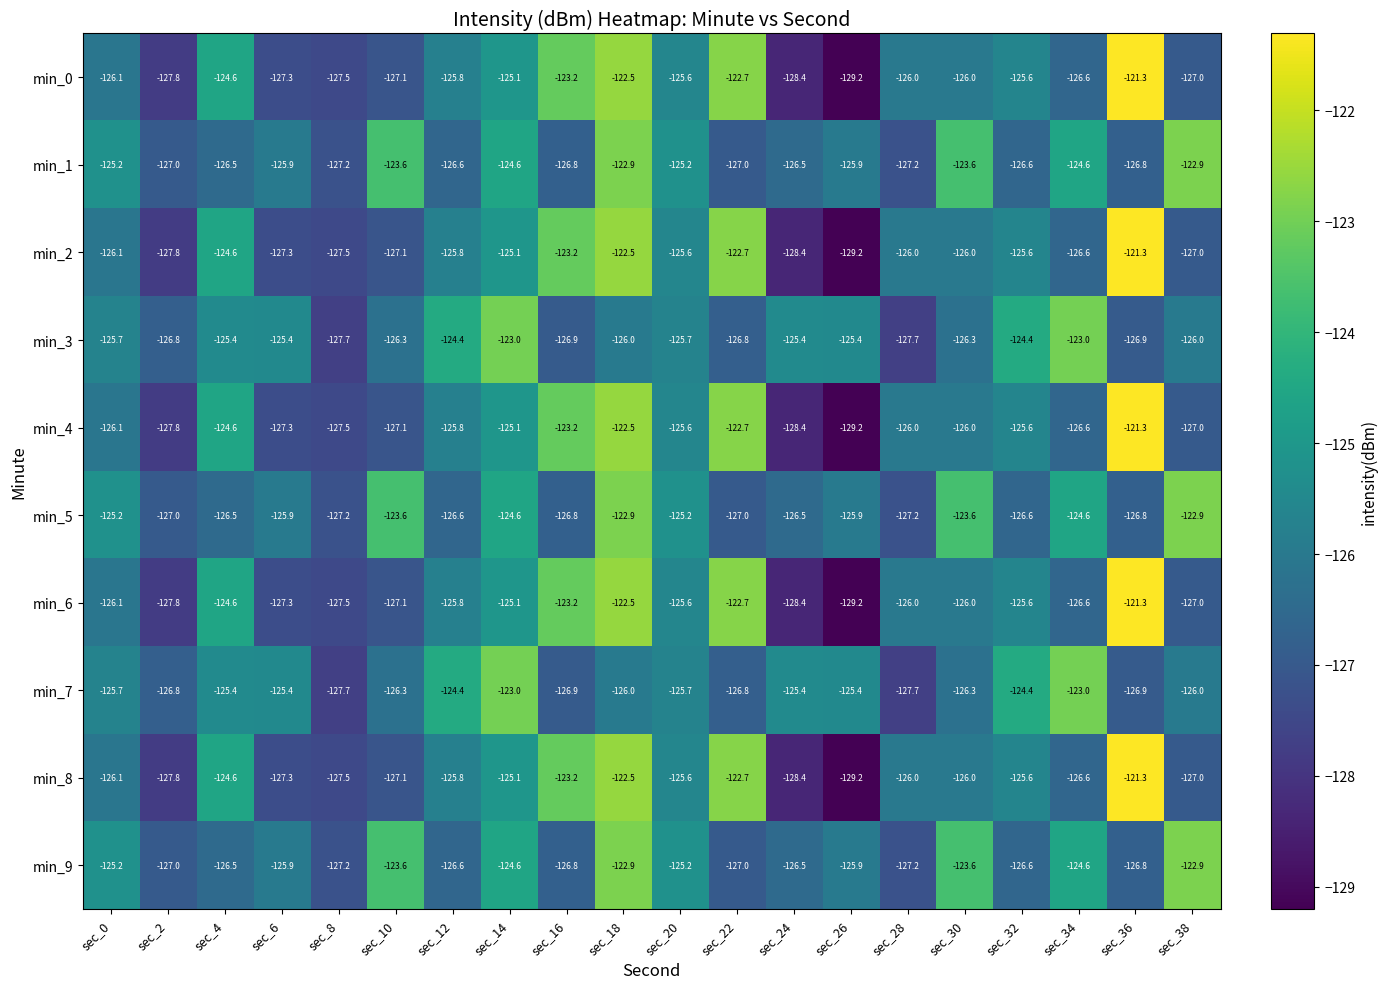

How many values in the min_1 series exceed -125?

6